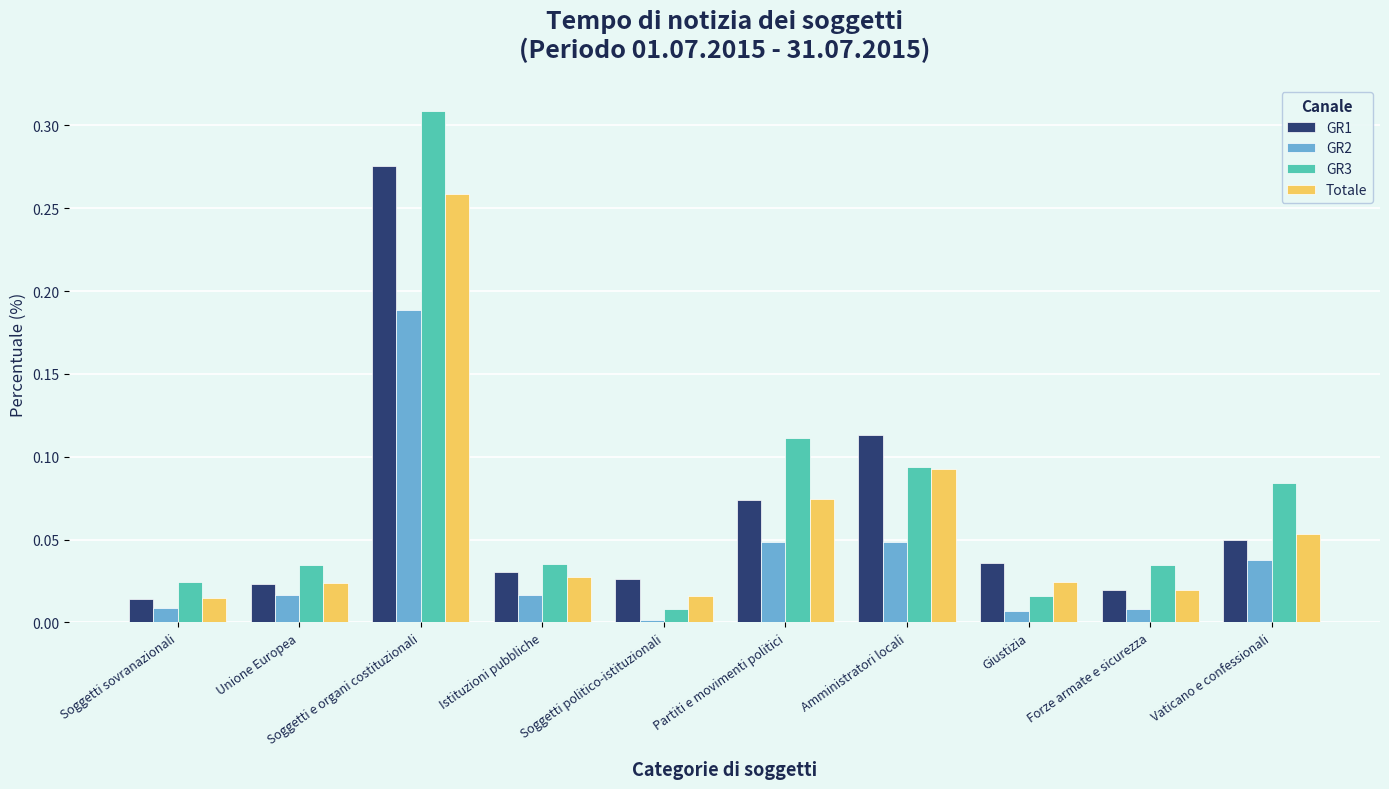

The GR1 series shows 0.0 at Forze armate e sicurezza. True or false?

True